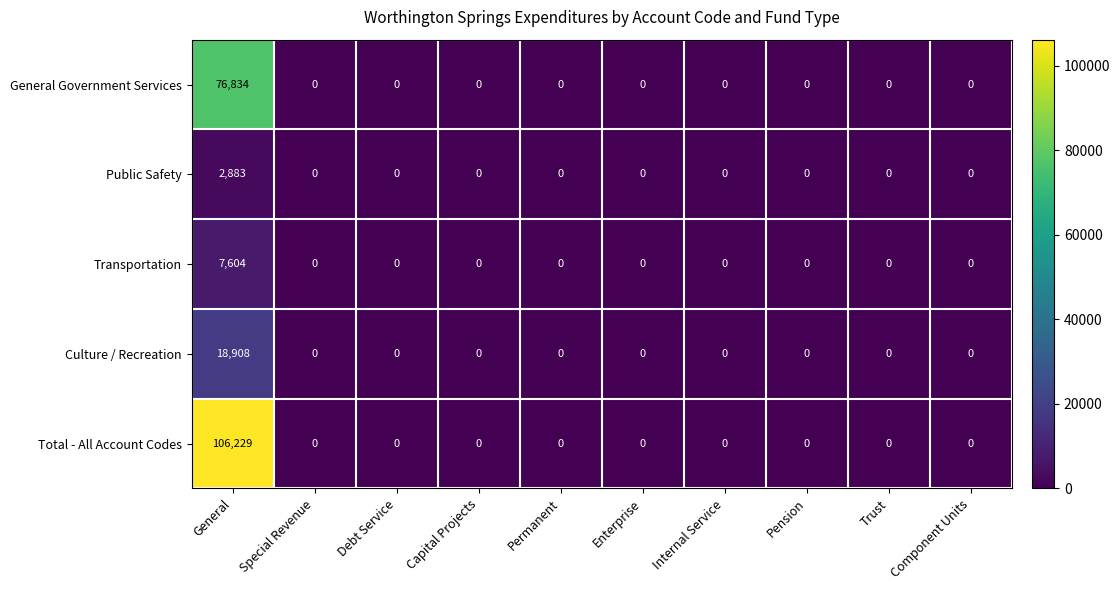

Which series has the widest spread of values?

Total - All Account Codes